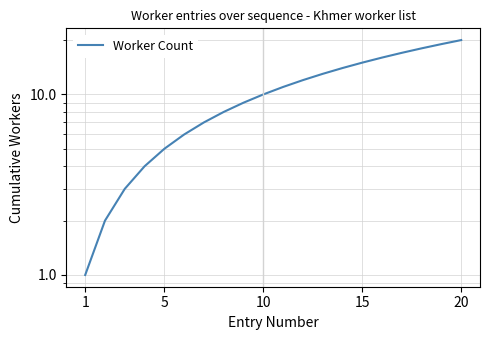

What is the change in value from 15 to 20?

+5